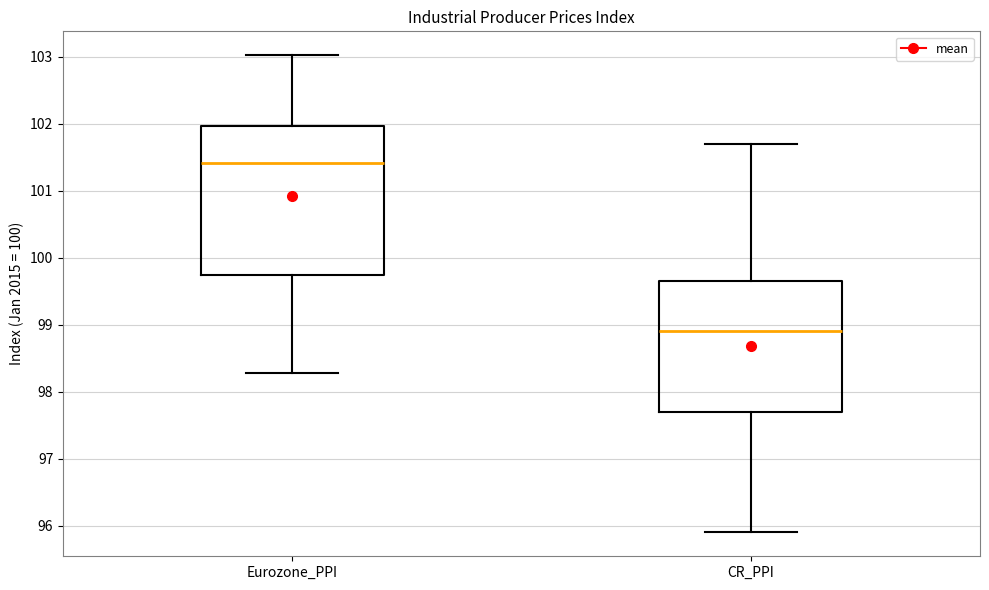

Reading left to right, read every box against the y-axis: the position of its median line, the range the box covers, and the ends of its whiskers. The values are not printed on the chart, so give them approximately, as read against the axis.

Eurozone_PPI: median 101.4, box 99.7 to 102.0, whiskers 98.3 to 103.0
CR_PPI: median 98.9, box 97.7 to 99.7, whiskers 95.9 to 101.7